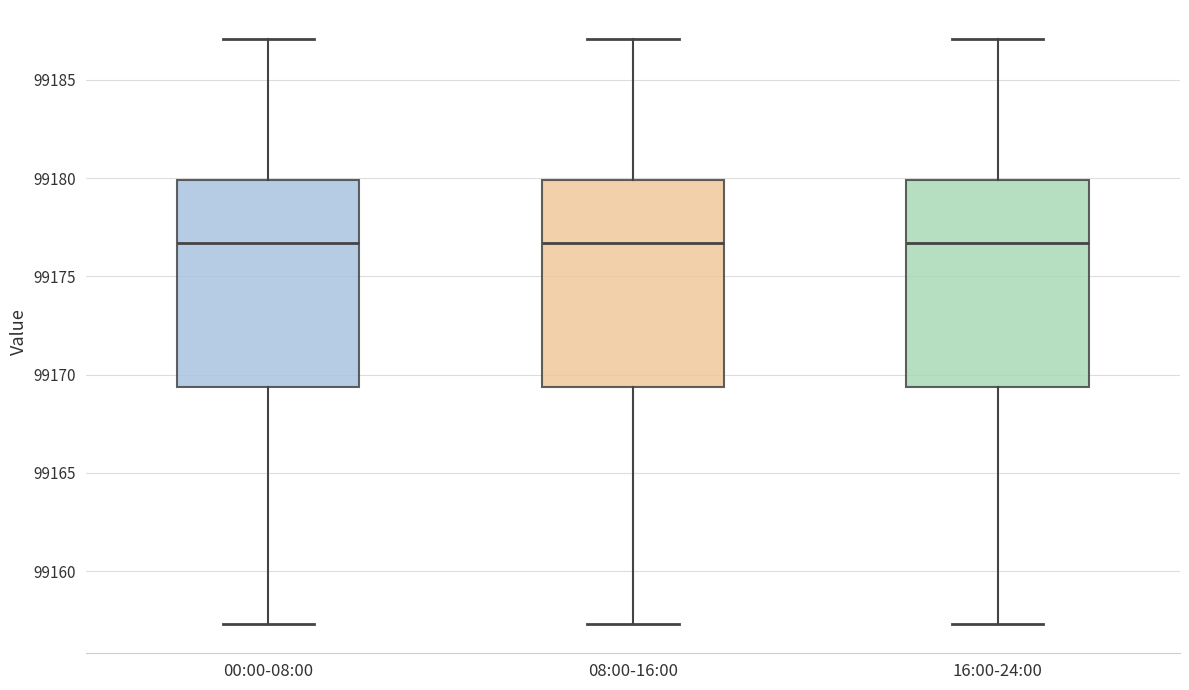

Reading left to right, transcribe this box plot: for each box, give where its median line is, the range the box spans, and where its two whiskers end, as read against the y-axis. The values are not printed on the chart, so give them approximately, as read against the axis.

00:00-08:00: median 99176.5, box 99169.5 to 99180.0, whiskers 99157.5 to 99187.0
08:00-16:00: median 99176.5, box 99169.5 to 99180.0, whiskers 99157.5 to 99187.0
16:00-24:00: median 99176.5, box 99169.5 to 99180.0, whiskers 99157.5 to 99187.0